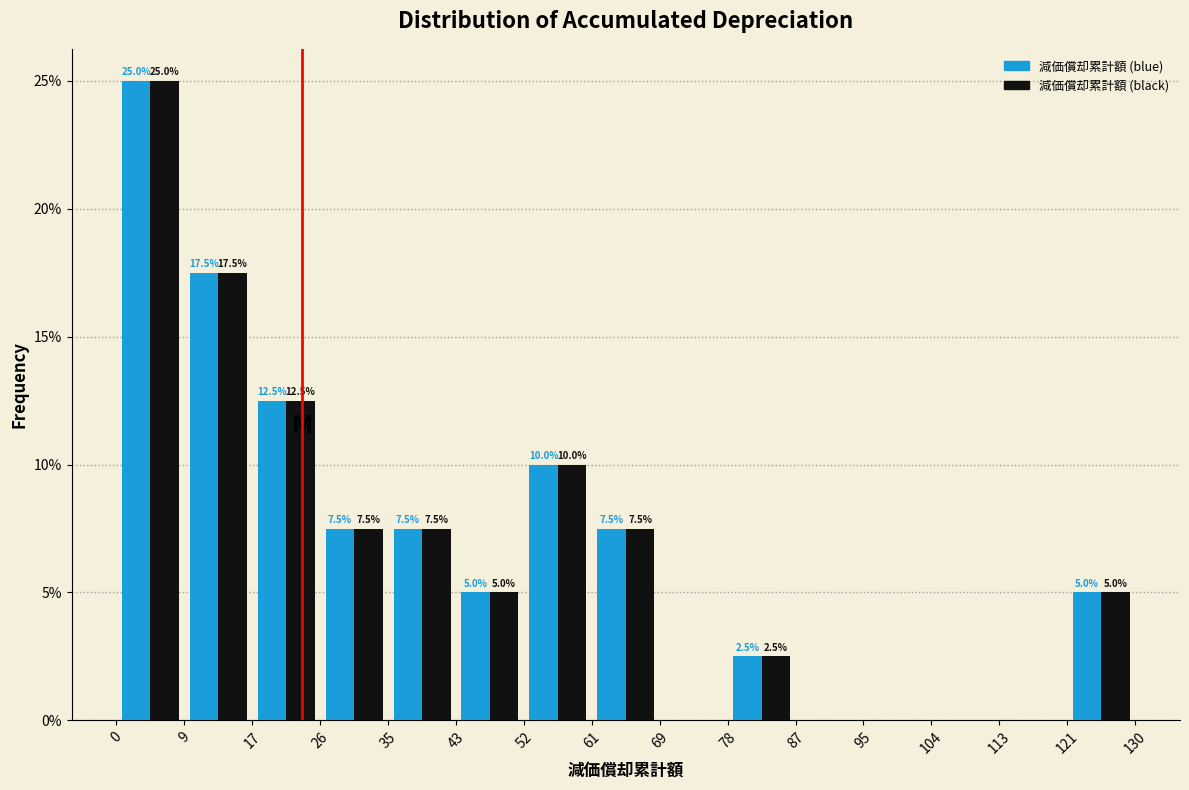

In the 減価償却累計額 (black) series, which range on the x-axis has the tallest bar?

0 to 9